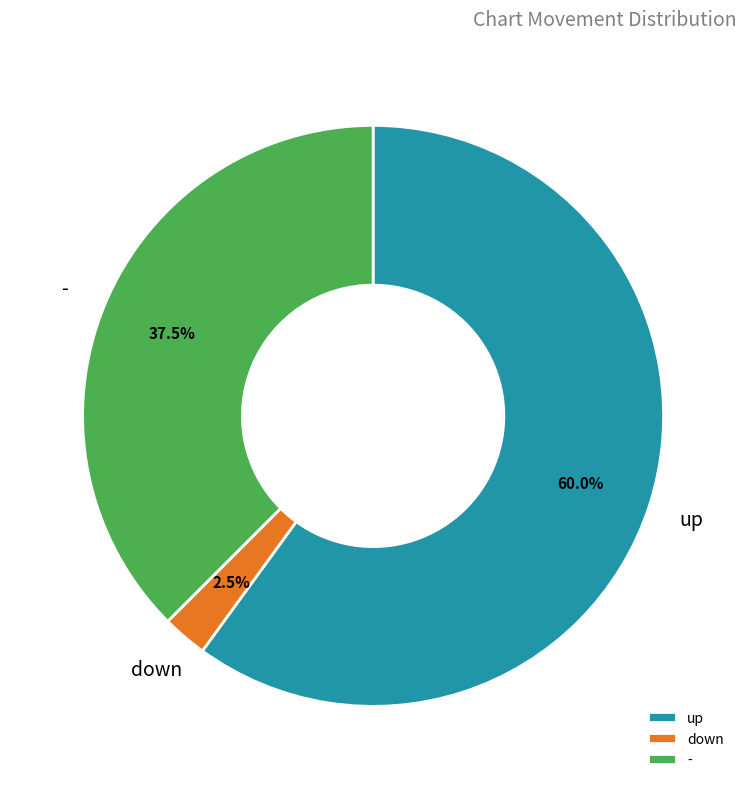

How much of the chart is everything except -?

62.5%